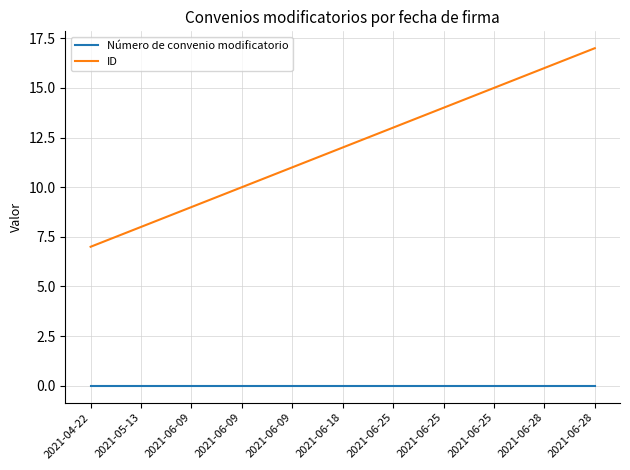

What is the total value across all series at 2021-06-18?

12